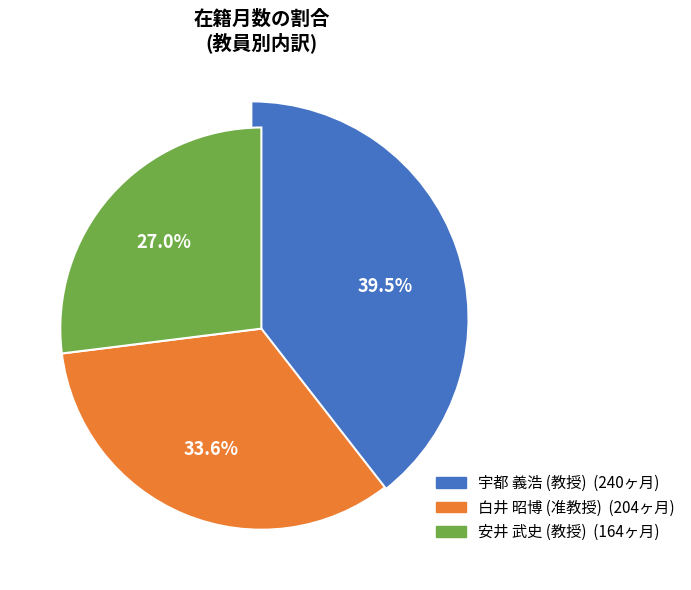

True or false: 宇都 義浩
(教授) accounts for 39% of the total.

True